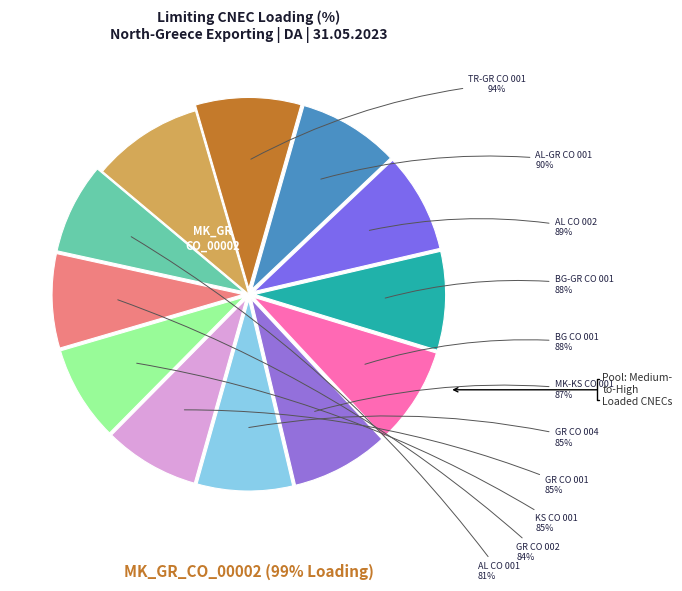

What is the change in value from AL_GR_CO_00001 to BG_GR_CO_00001?

-2